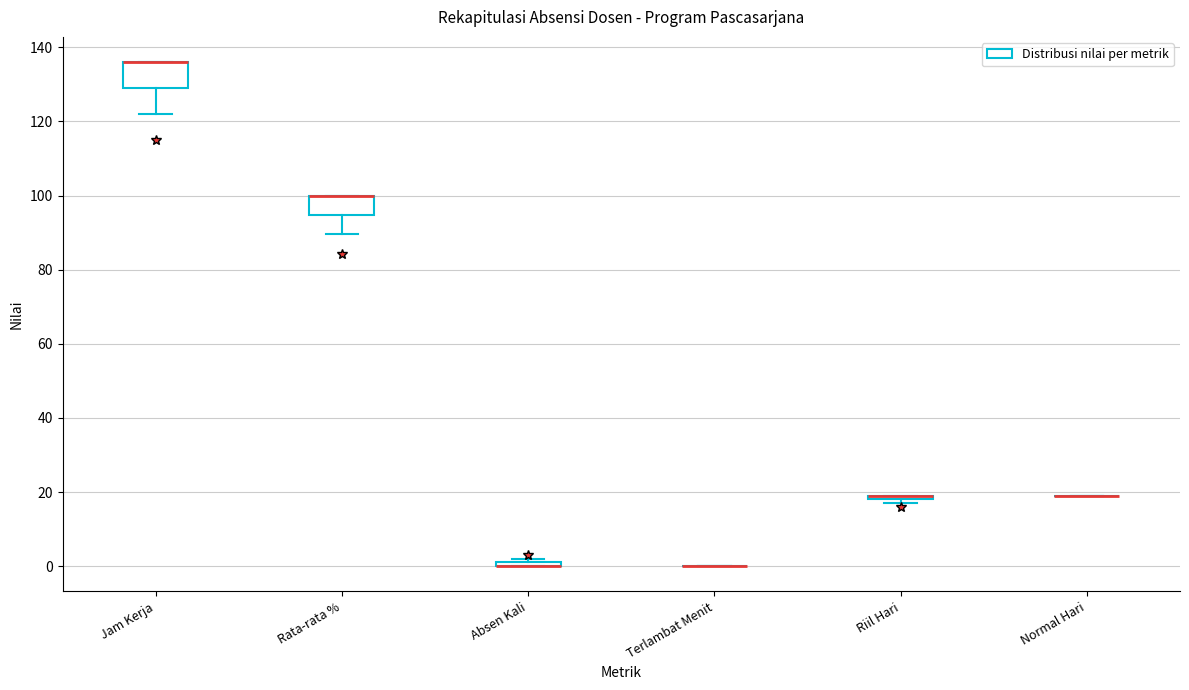

Where does the lower whisker of the box for Rata-rata % end on the y-axis? The values are not printed on the chart, so give them approximately, as read against the axis.

90